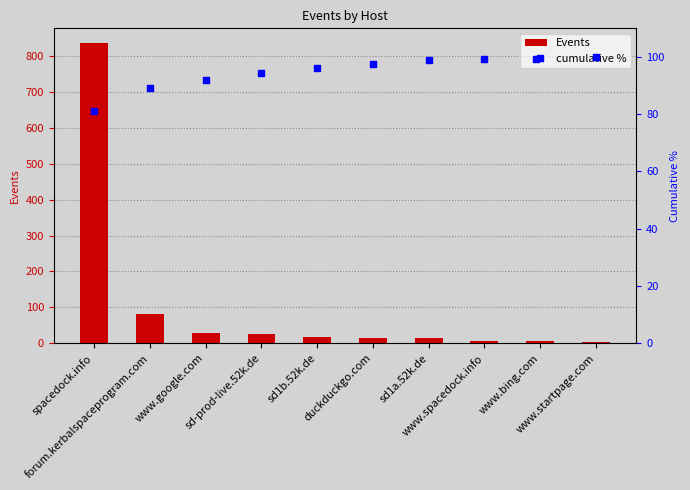

Is the value of Events at sd-prod-live.52k.de greater than the value of cumulative % at sd1b.52k.de?

No